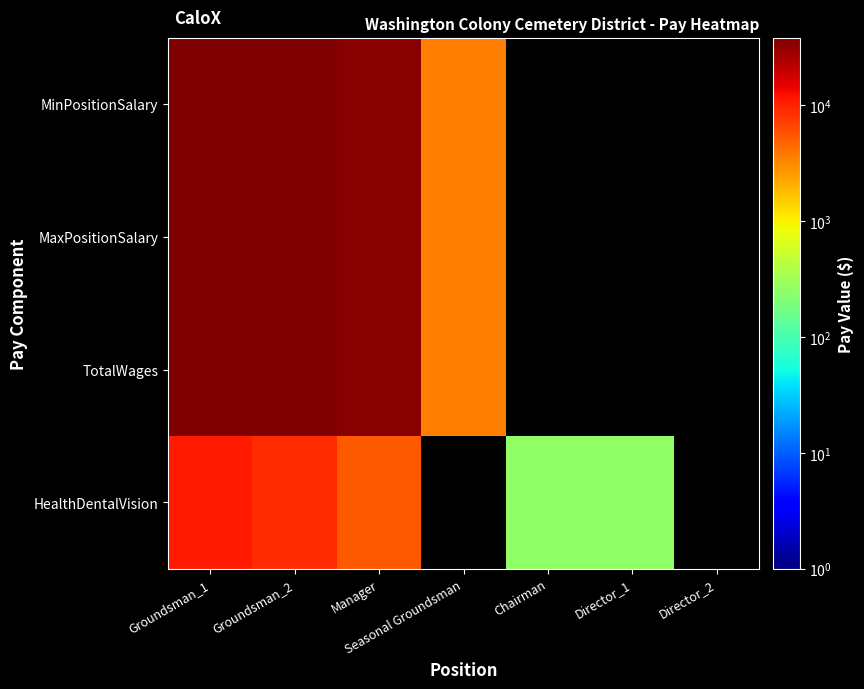

At which label is MaxPositionSalary closest to 20980?

Manager